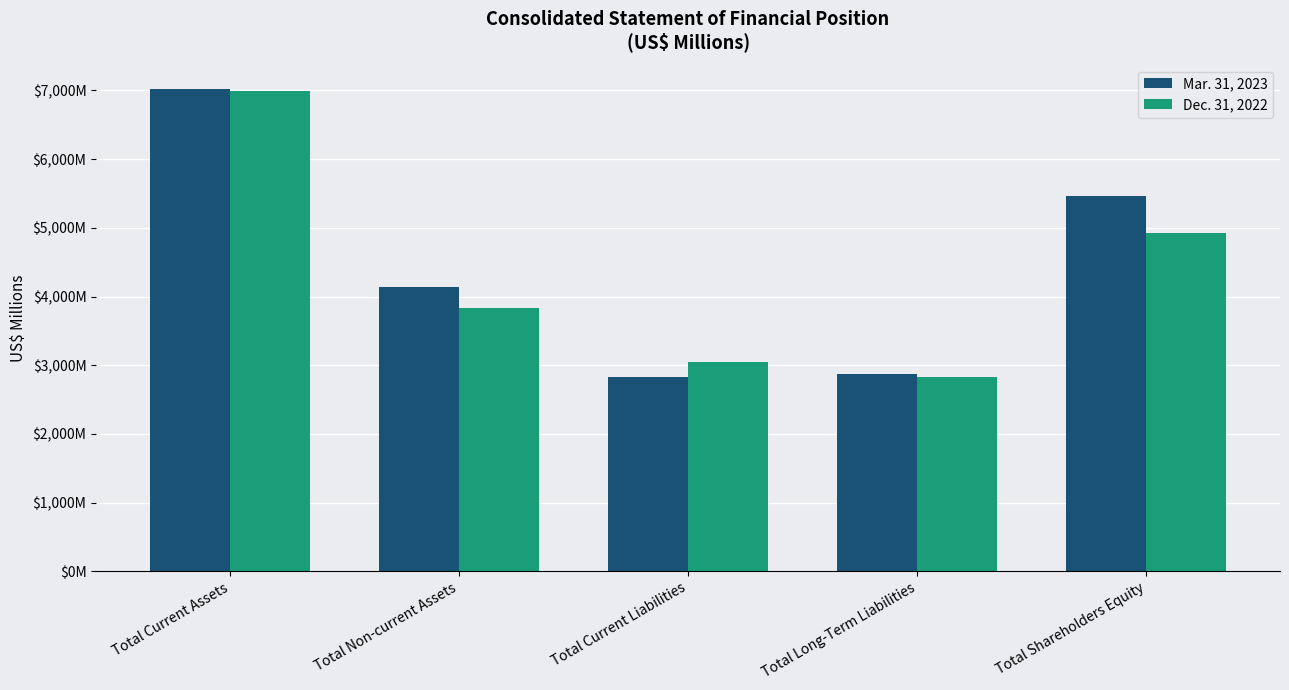

At which label does Dec. 31, 2022 first exceed 3827?

Total Current Assets